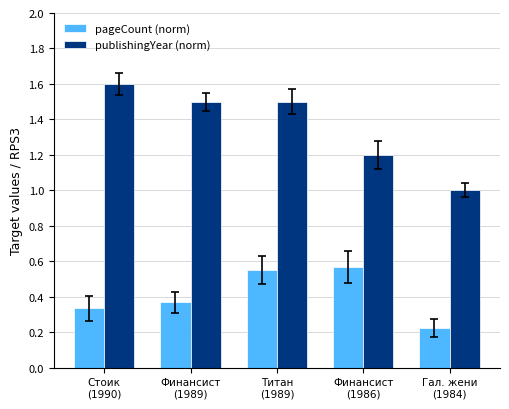

How many groups of bars are there?

5